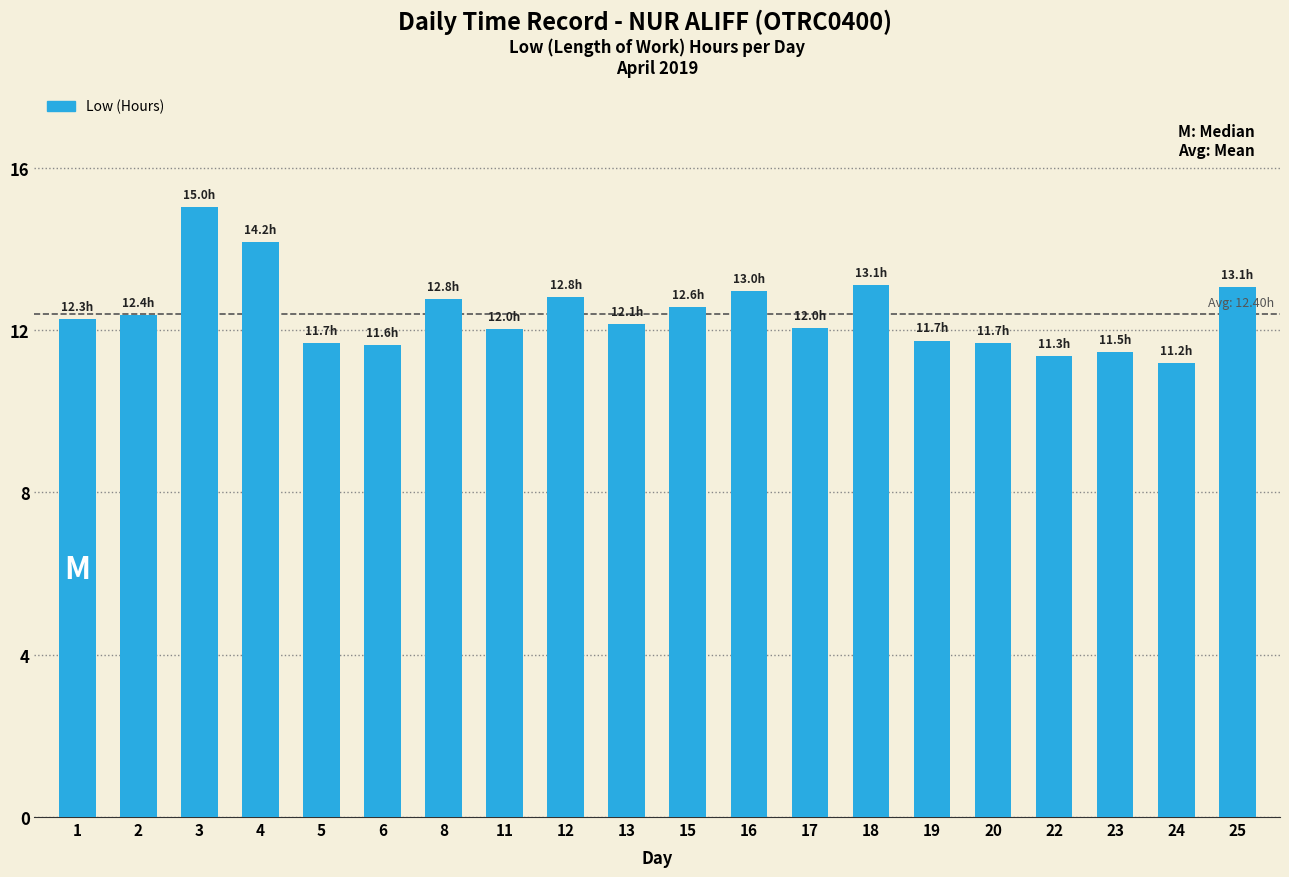

Between 16 and 3, which is larger?

3